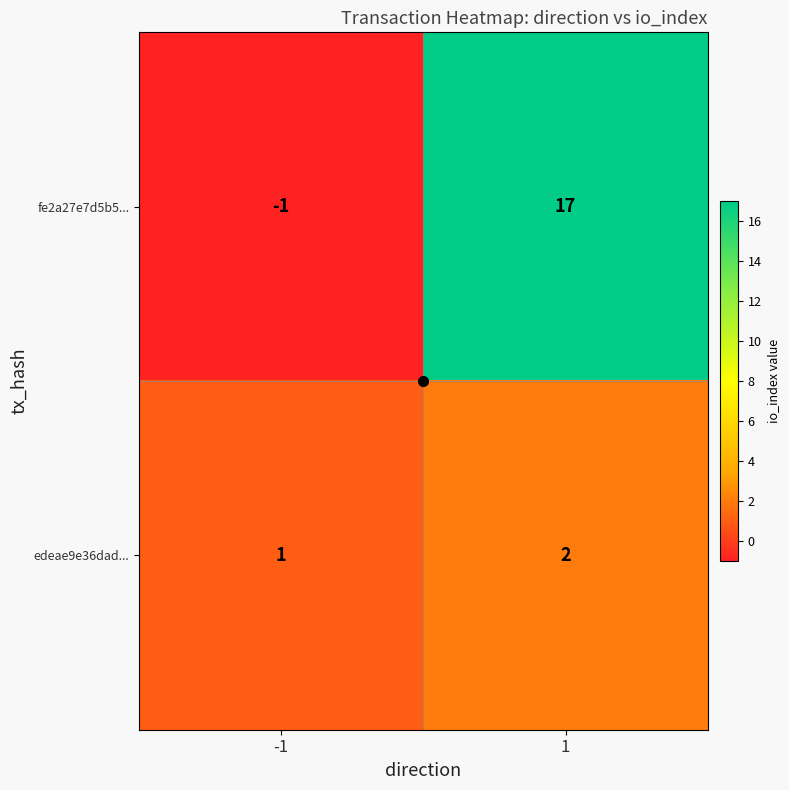

Which label corresponds to the largest value in the chart?

1